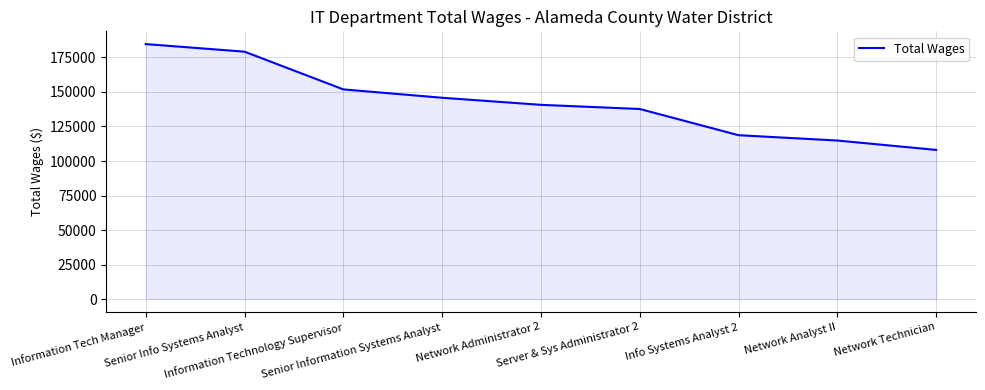

Does the chart have visible grid lines?

Yes